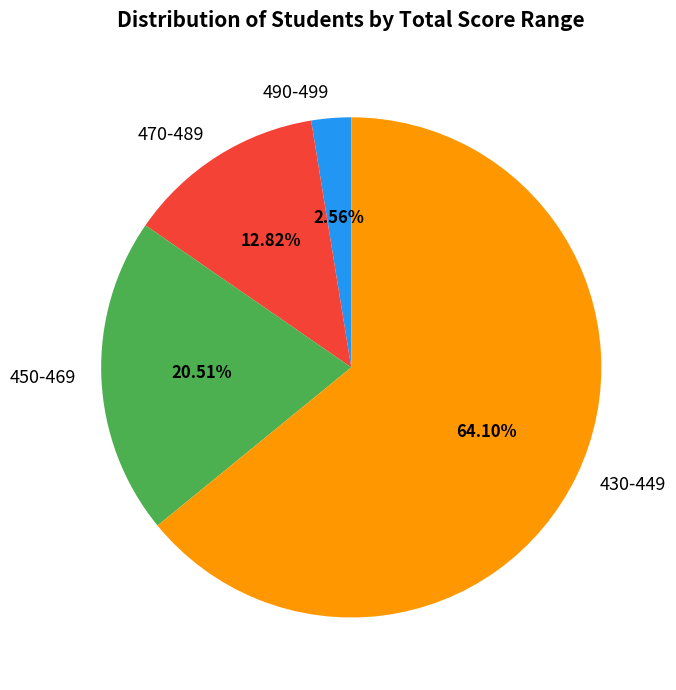

Which category has the biggest portion of the pie?

430-449